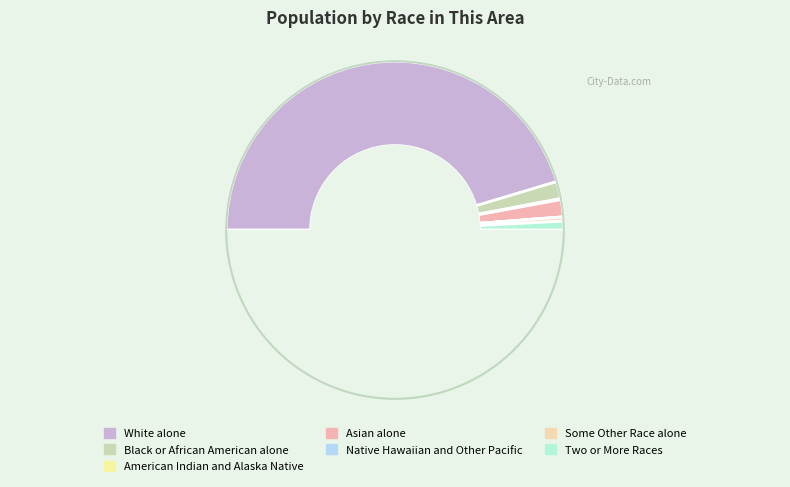

Which slice is the largest?

White alone